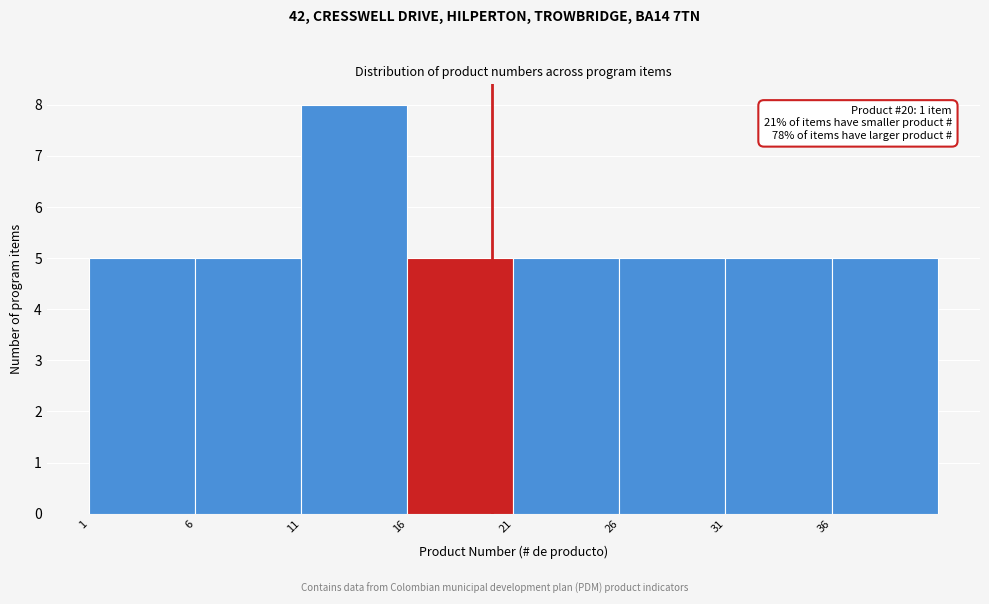

Over which range of the x-axis is the bar tallest?

11 to 16